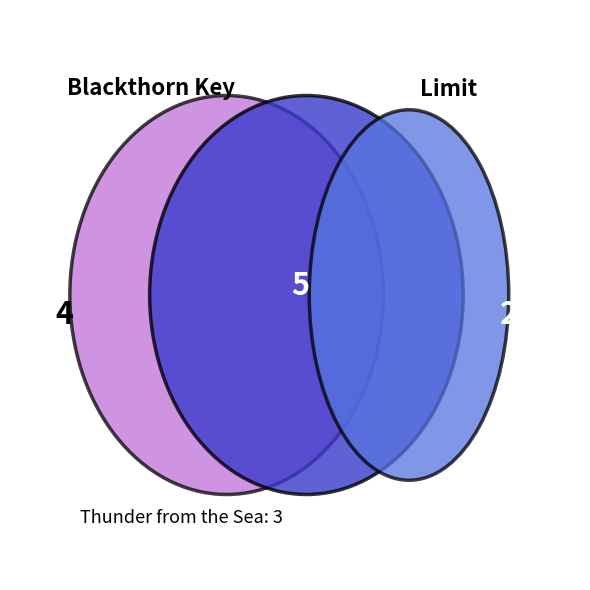

To the nearest percent, what portion does World Without Heroes represent?

36%